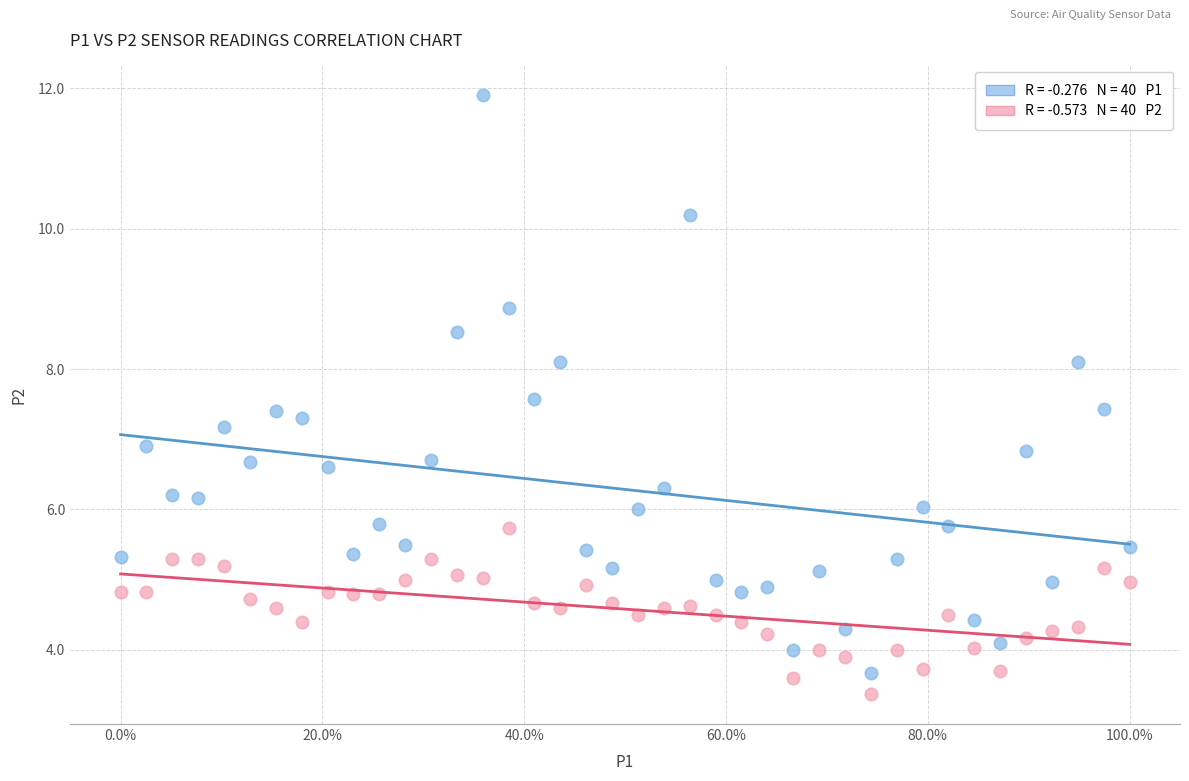

Across all data points, what is the range of Y values (max minus min)?

8.5